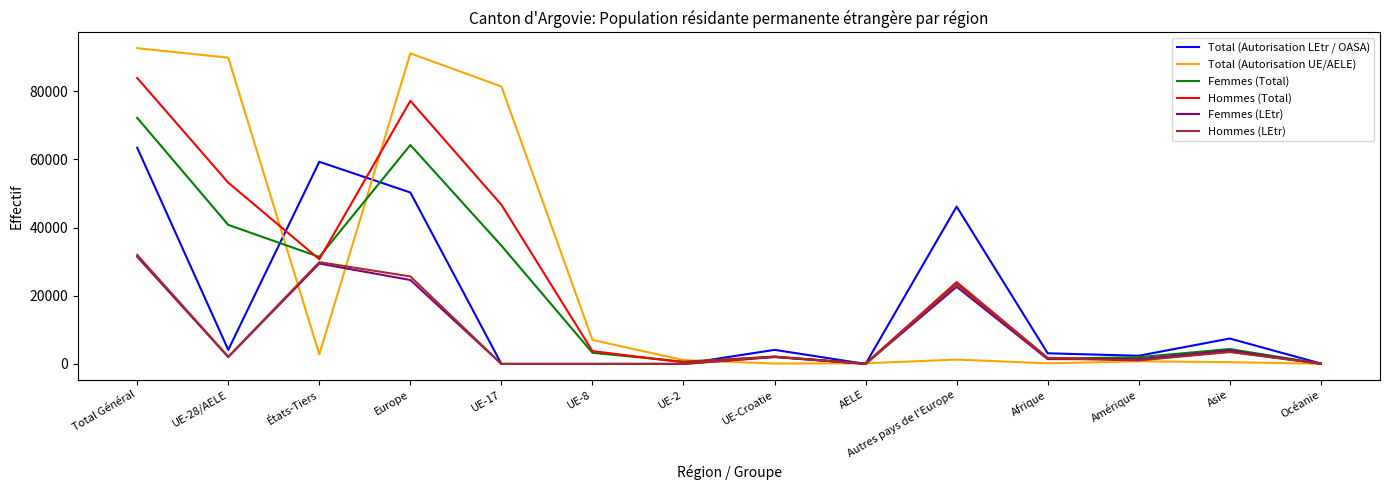

What is the difference between the second highest and minimum values in the Hommes (Total) series?

77089